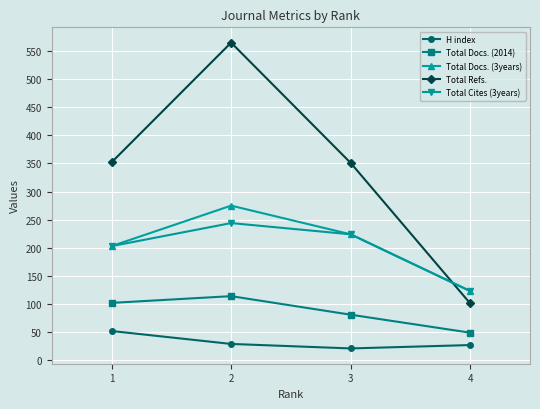

The value of Total Refs. at 4 is 101. True or false?

True